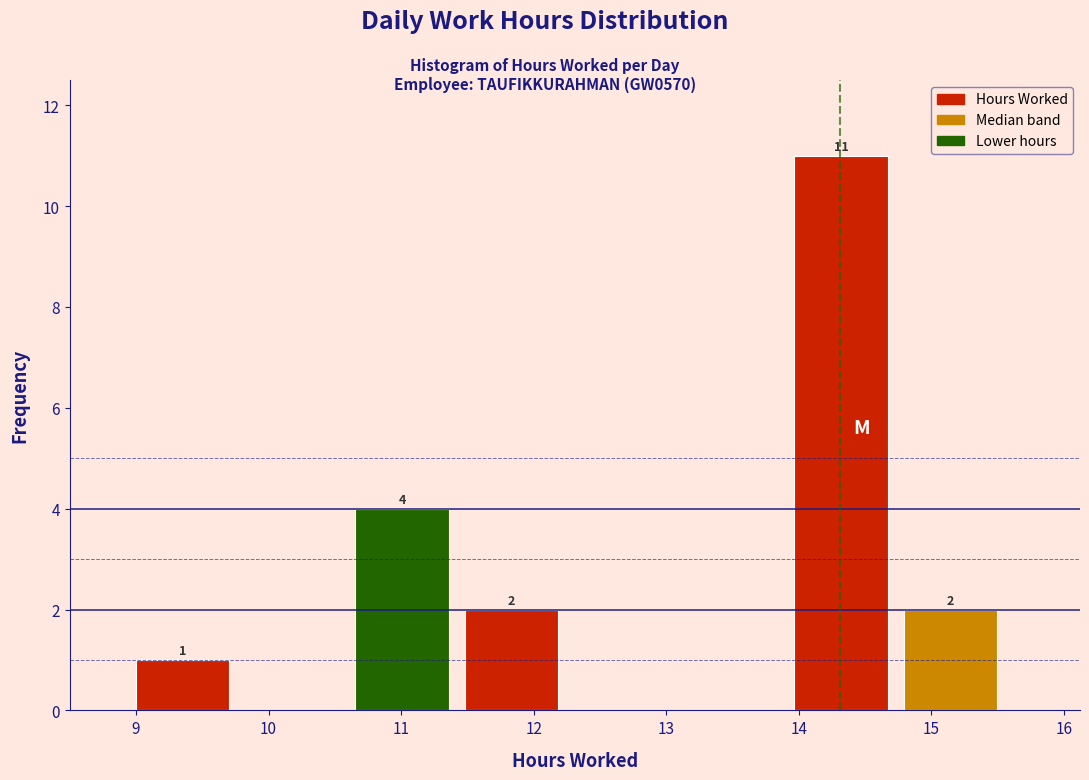

Which range on the x-axis has the tallest bar?

14.0 to 14.8